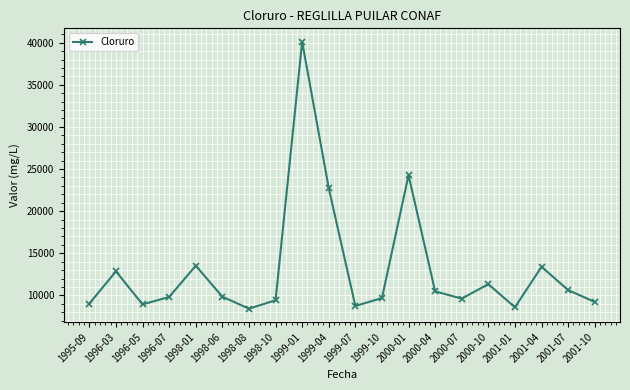

What is the minimum value shown in the chart?

8424